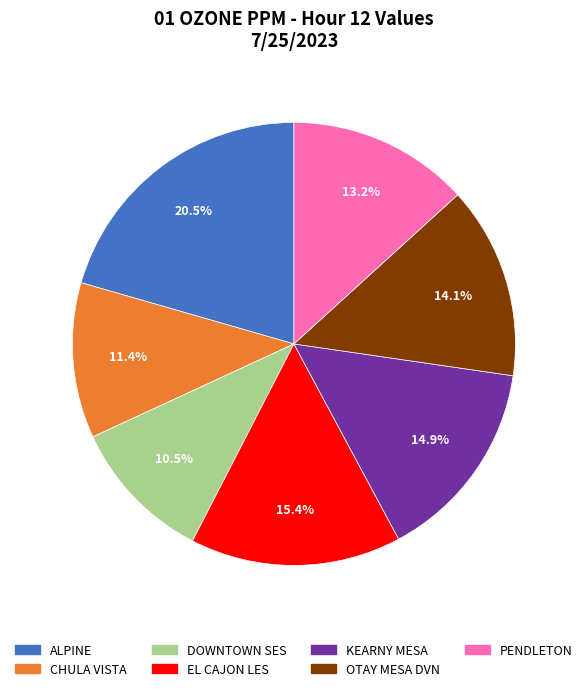

How many slices are in this pie chart?

7